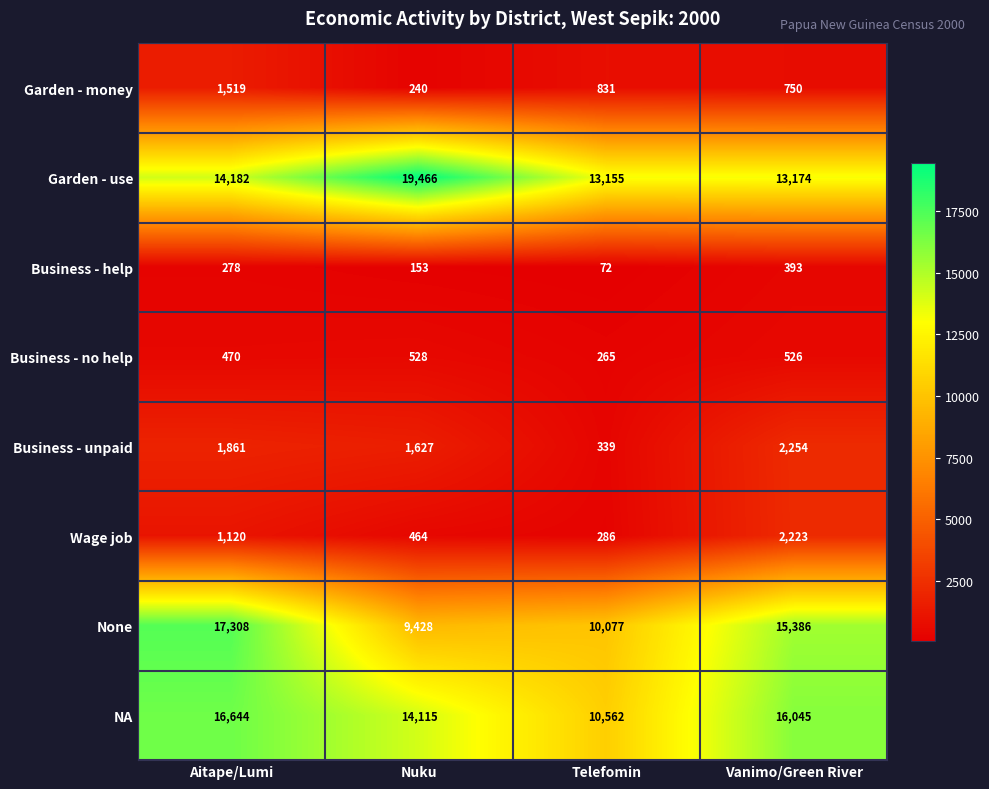

List the series in order of their peak value, highest first.

Garden - use, None, NA, Business - unpaid, Wage job, Garden - money, Business - no help, Business - help